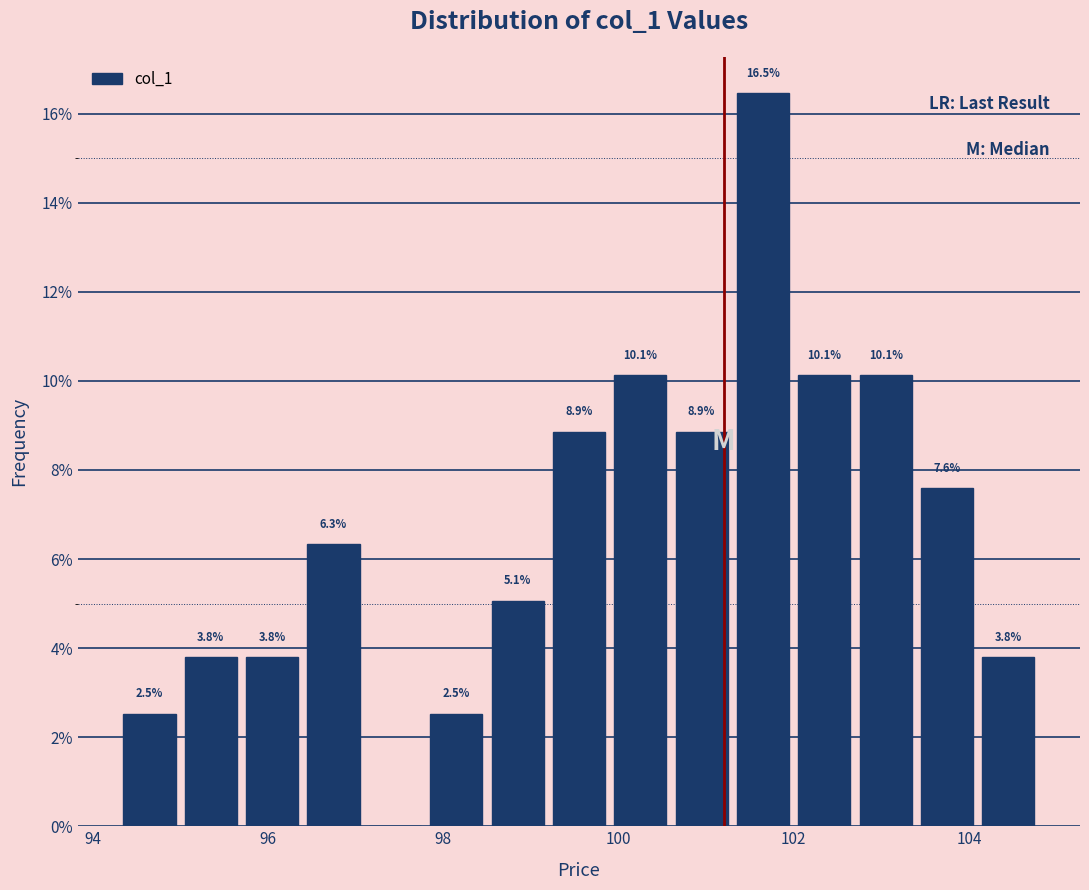

Read against the x-axis, roughly where is the centre of the tallest bar?

101.6